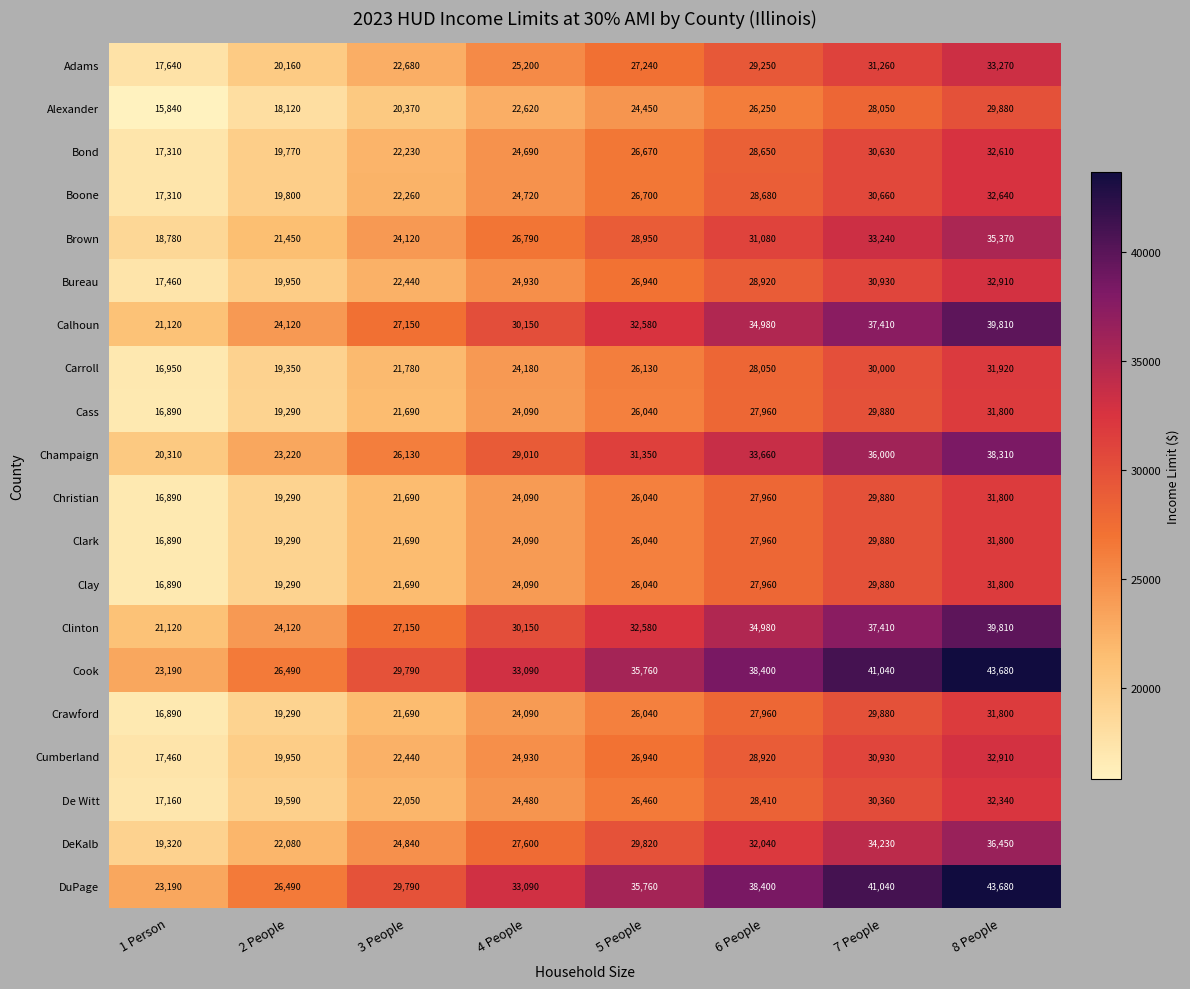

What is the difference between the highest and lowest values at 7 People?

12990